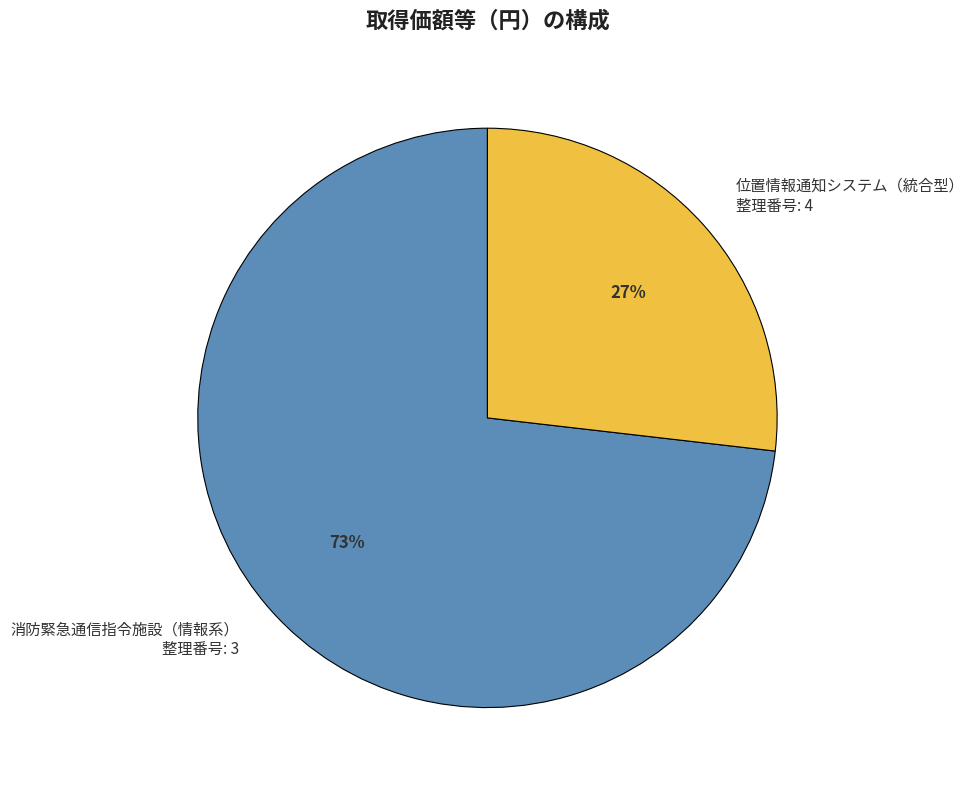

Is the sum of 消防緊急通信指令施設（情報系） 整理番号: 3 and 位置情報通知システム（統合型） 整理番号: 4 greater than half?

Yes